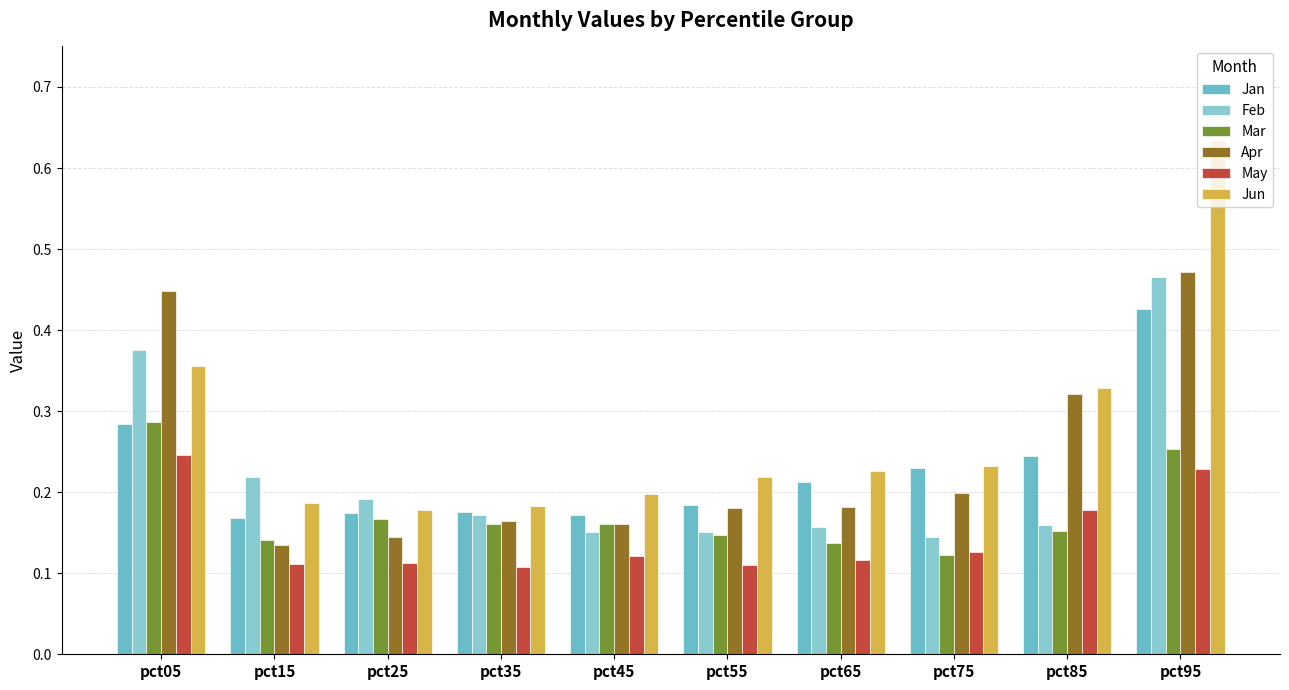

The value of Mar at pct35 is 0.1. True or false?

False